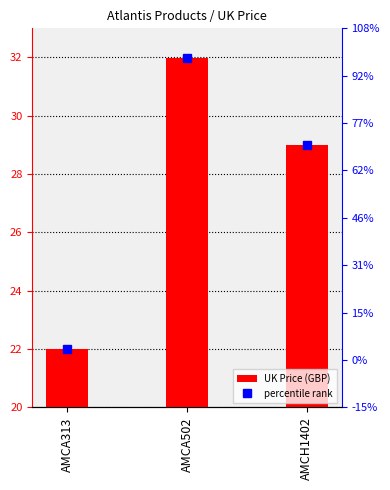

Which category has the highest value across all series?

AMCA502